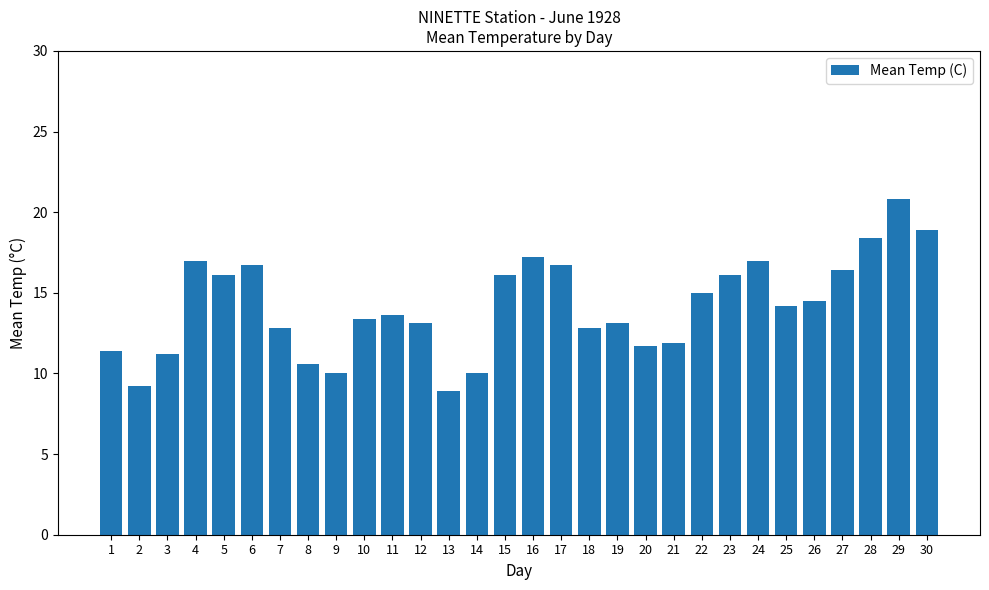

What is the difference between the values at 19 and 16?

4.1